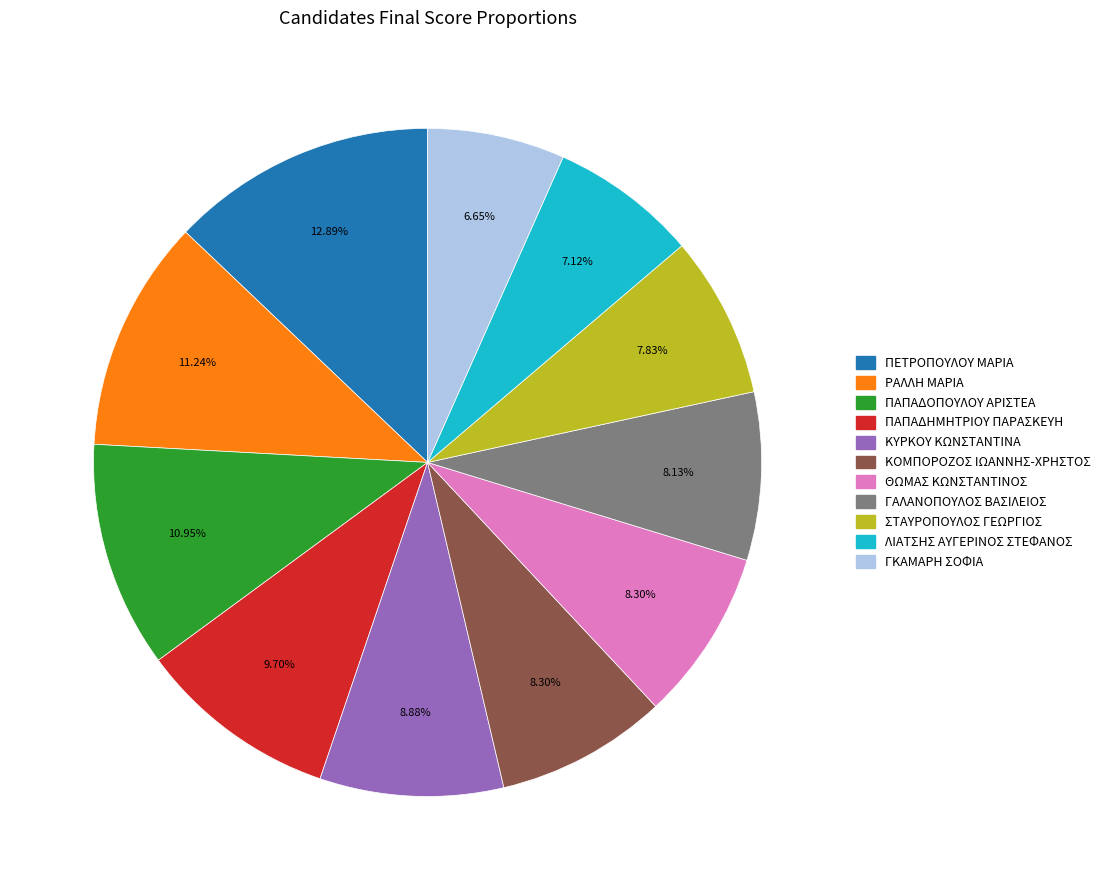

To the nearest percent, what portion does ΓΚΑΜΑΡΗ ΣΟΦΙΑ represent?

7%